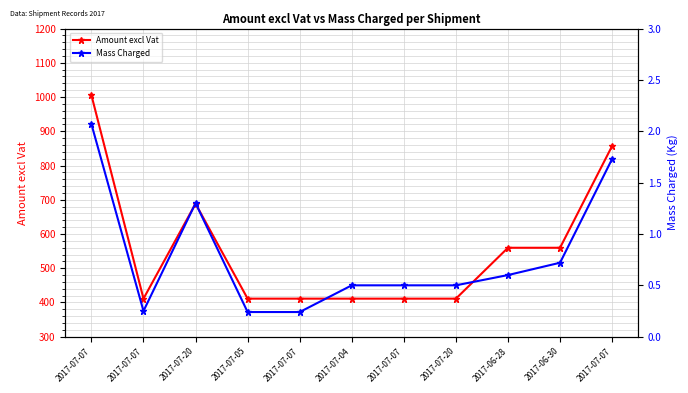

What is the value of the Mass Charged point at the 7th from the left?

2.1